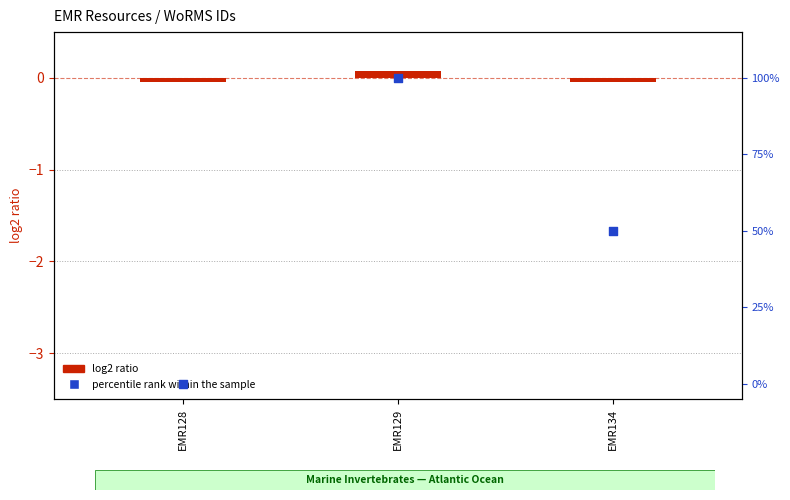

Which series reaches the maximum Y coordinate?

percentile rank within the sample